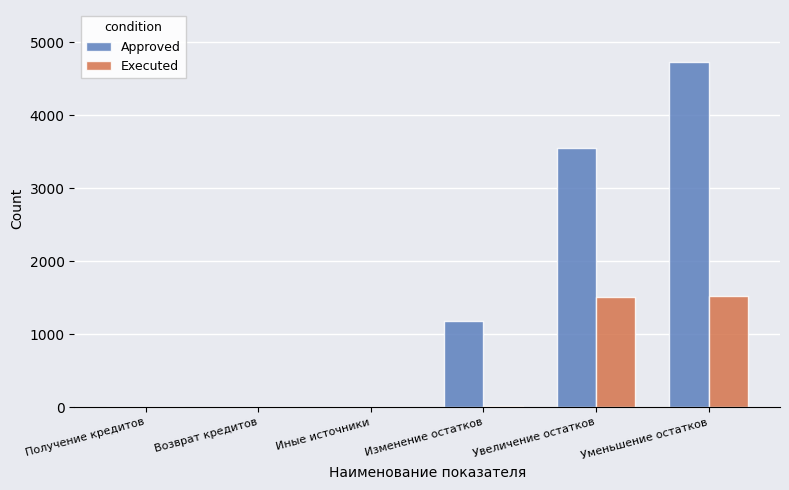

The Approved series shows 3.1 at Возврат кредитов. True or false?

True